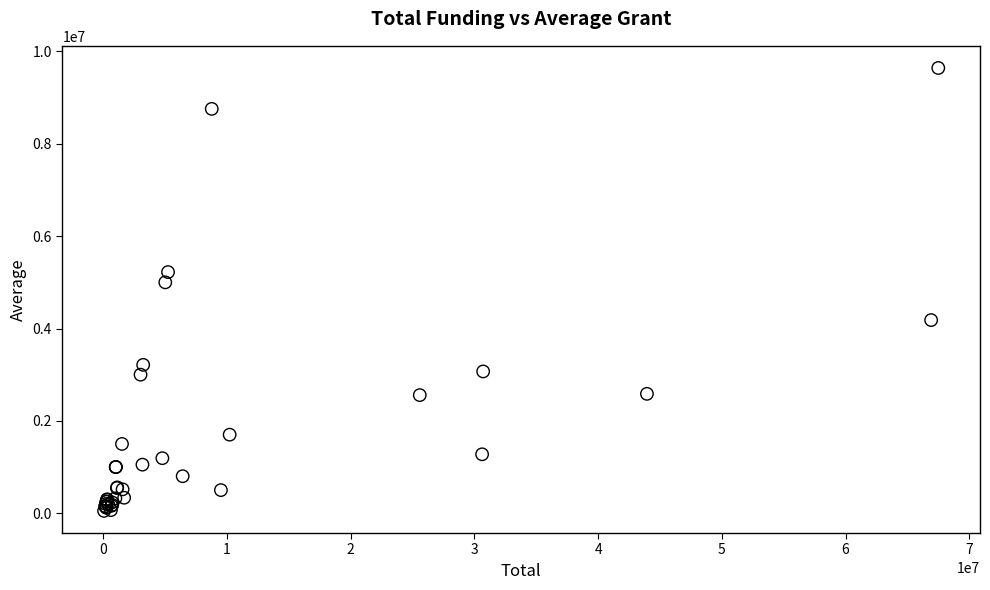

What Y value in the scatter plot is closest to 4846500?

5000000